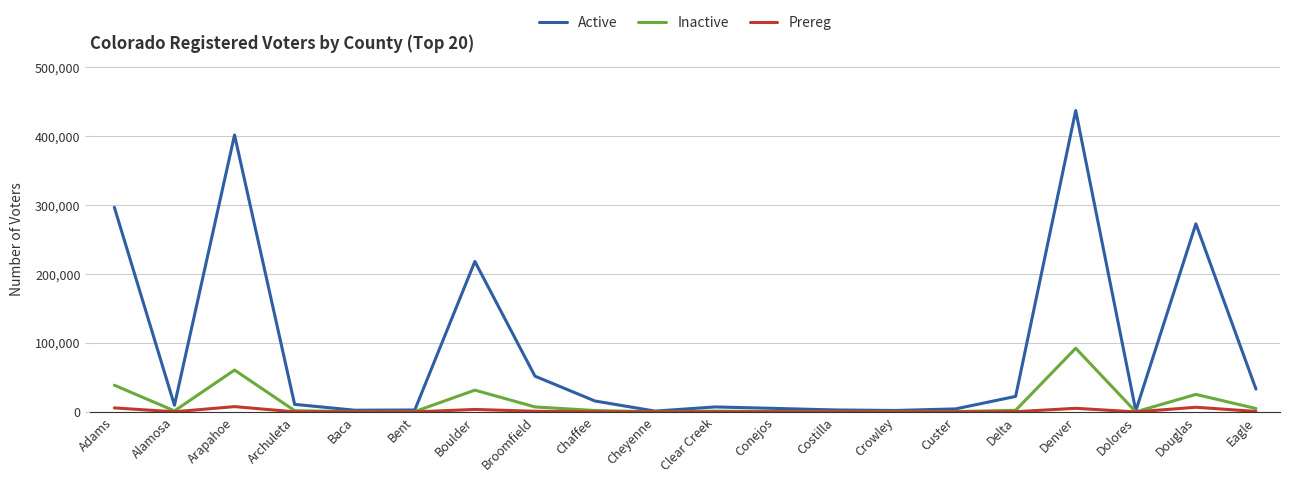

What are all the series names shown in the legend?

Active, Inactive, Prereg